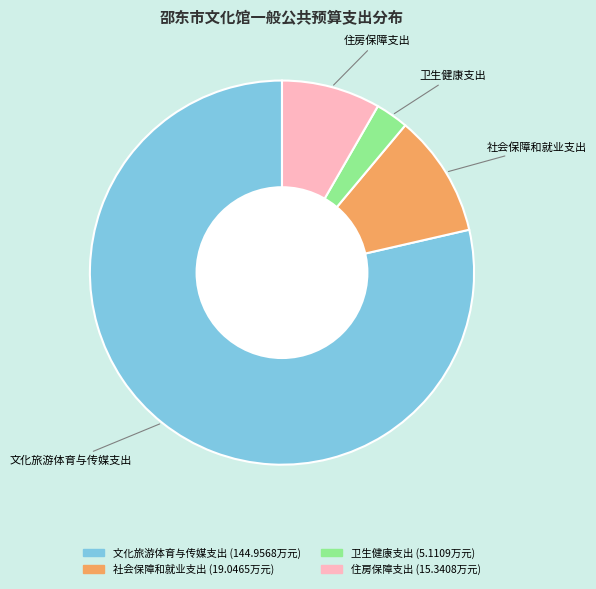

Does any single category account for the majority?

Yes